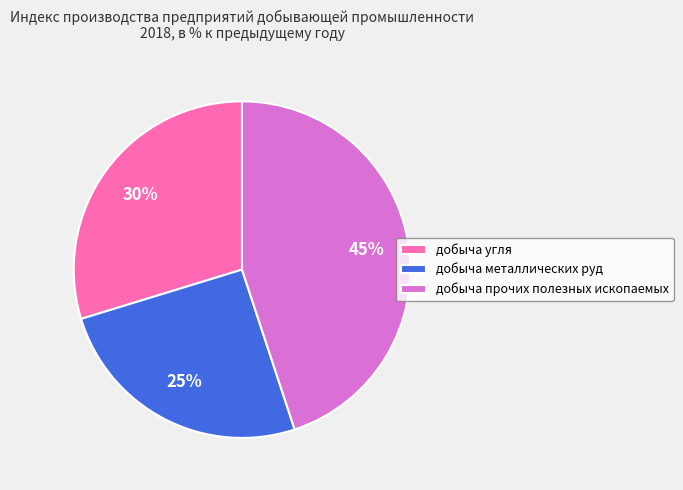

What is the smallest slice in the pie chart?

добыча металлических руд